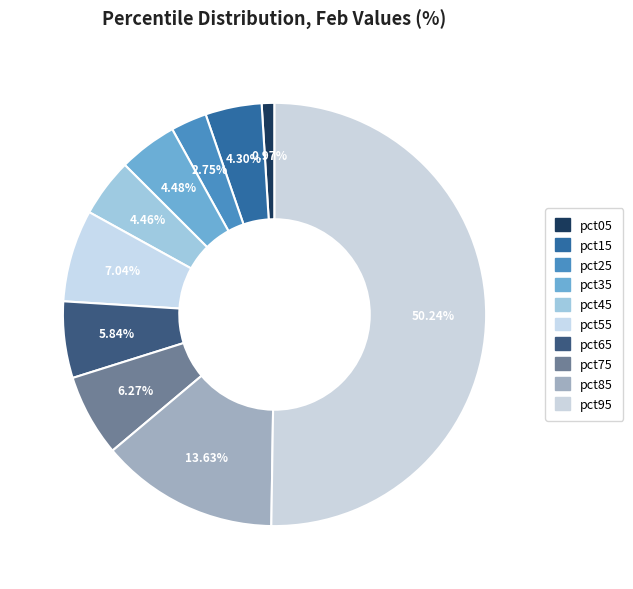

Combined, do pct15 and pct95 account for over 50%?

Yes